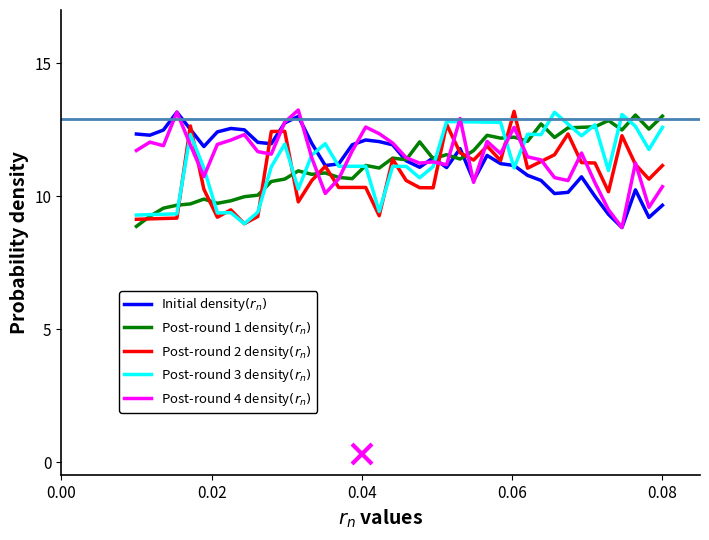

What is the smallest value displayed?

8.8